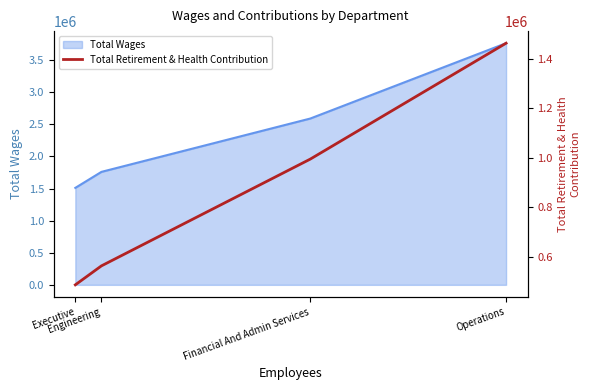

True or false: Total Wages has more than 2 points higher than both neighbors.

False